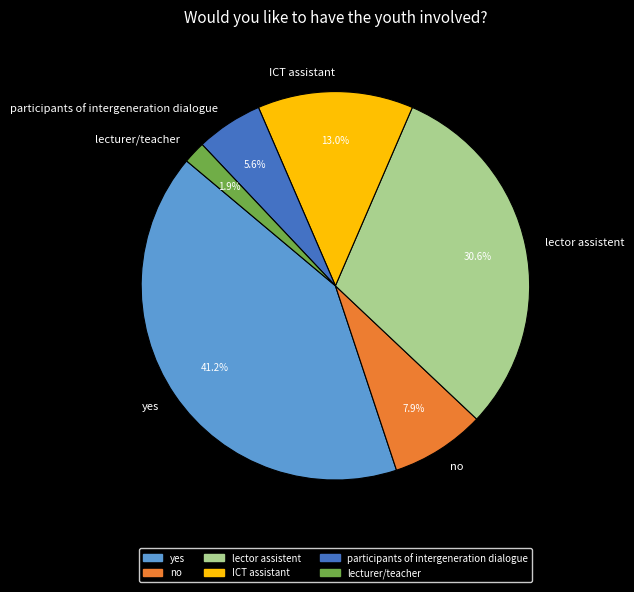

What percentage is the yes slice, to the nearest percent?

41%